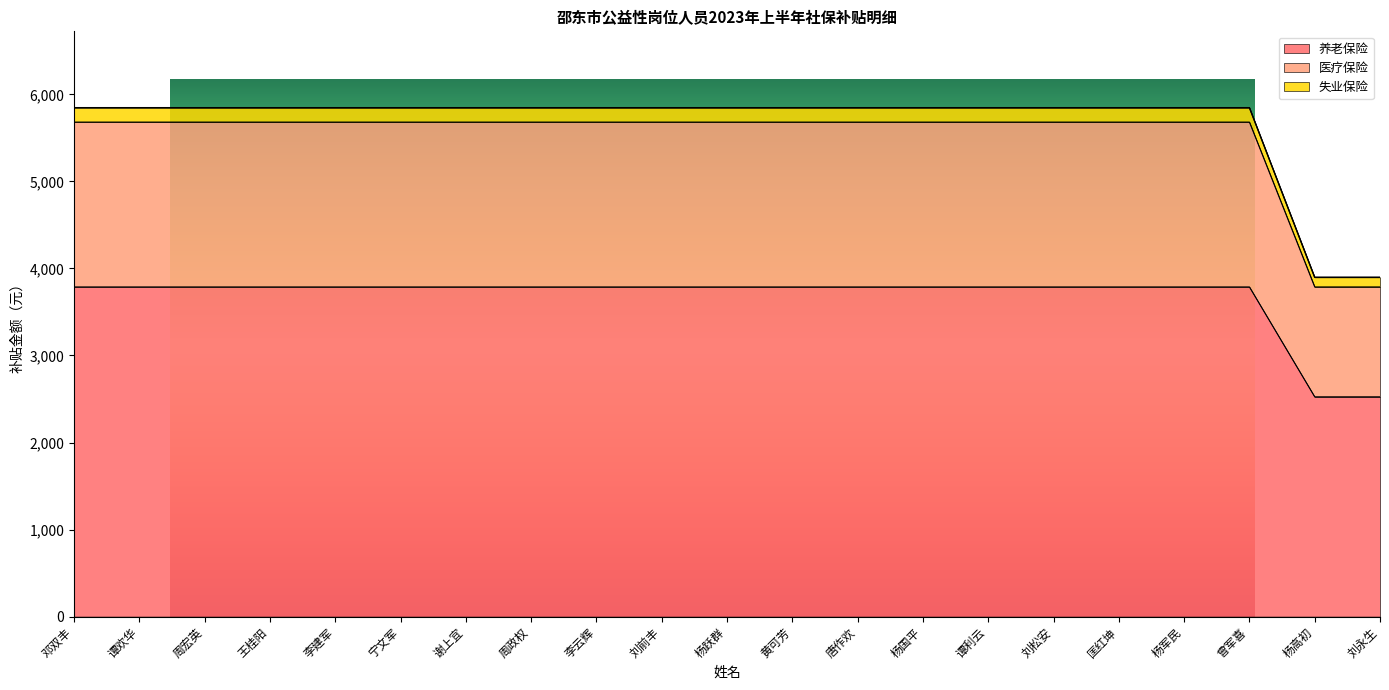

What is the greatest value displayed?

5846.5